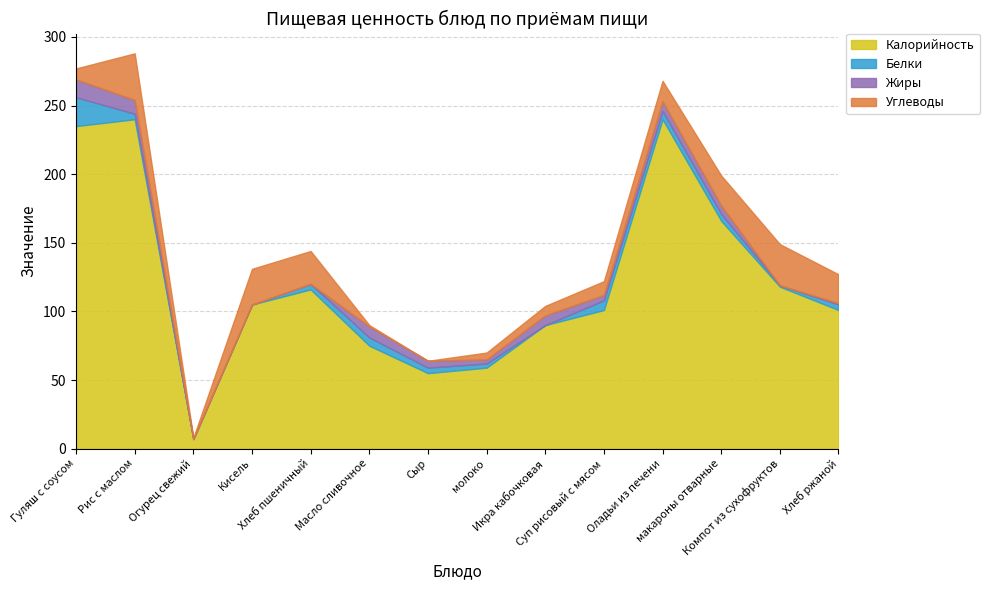

The Углеводы series shows 15 at Компот из сухофруктов. True or false?

False